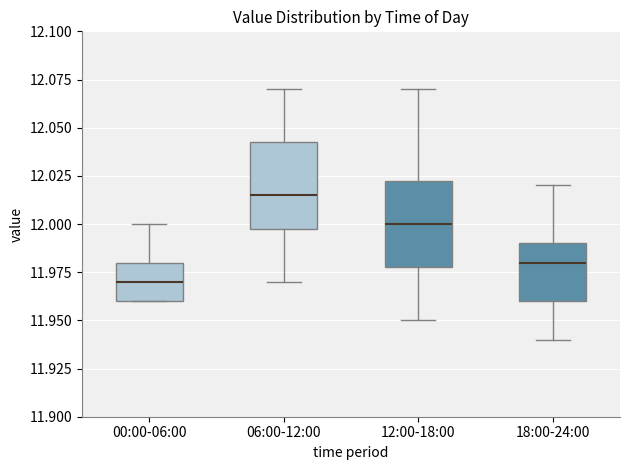

Where does the upper whisker of the box for 00:00-06:00 end on the y-axis? The values are not printed on the chart, so give them approximately, as read against the axis.

12.000